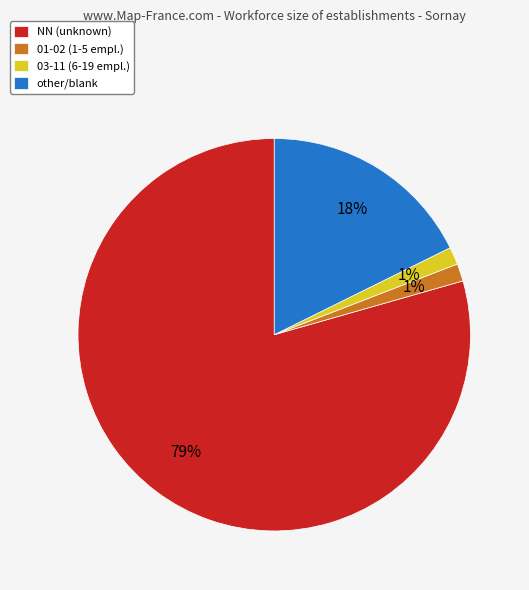

To the nearest percent, what is the difference between the other/blank and NN (unknown) slice percentages?

62%